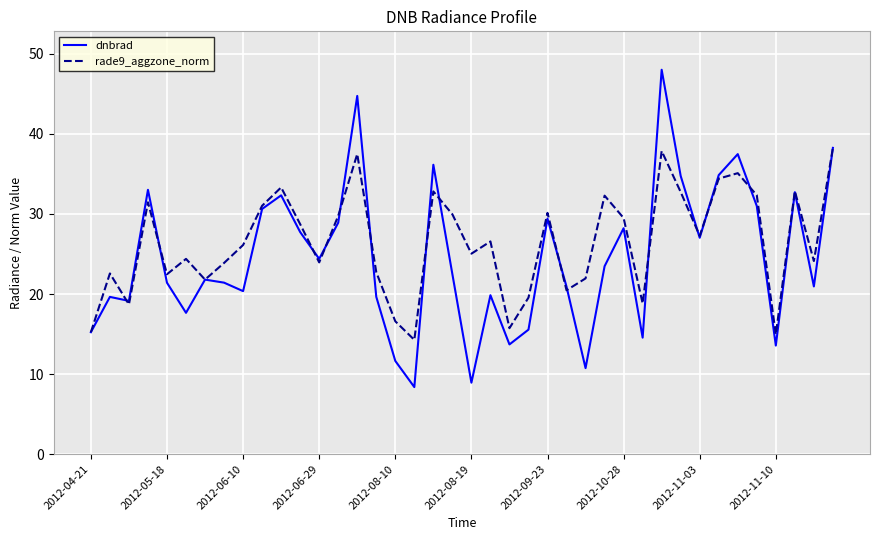

What is the minimum value for dnbrad?

8.4